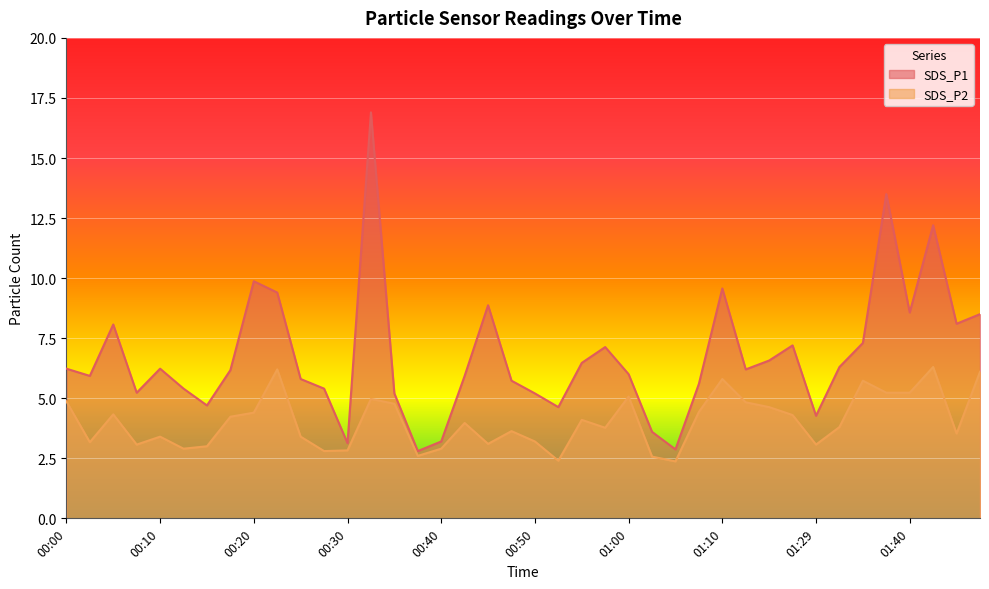

How many values in the SDS_P1 series exceed 6?

21